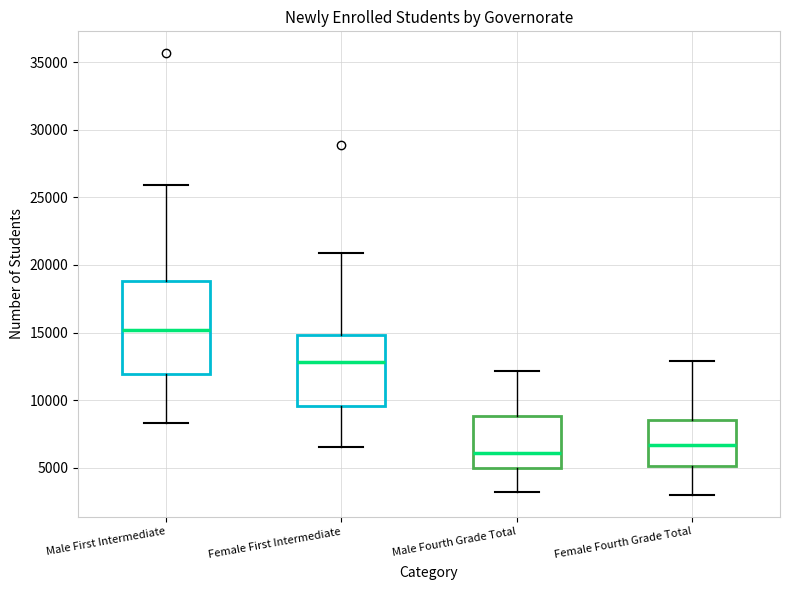

Reading left to right, transcribe this box plot: for each box, give where its median line is, the range the box spans, and where its two whiskers end, as read against the y-axis. The values are not printed on the chart, so give them approximately, as read against the axis.

Male First Intermediate: median 15000, box 12000 to 19000, whiskers 8500 to 26000
Female First Intermediate: median 13000, box 9500 to 15000, whiskers 6500 to 21000
Male Fourth Grade Total: median 6000, box 5000 to 9000, whiskers 3000 to 12000
Female Fourth Grade Total: median 6500, box 5000 to 8500, whiskers 3000 to 13000